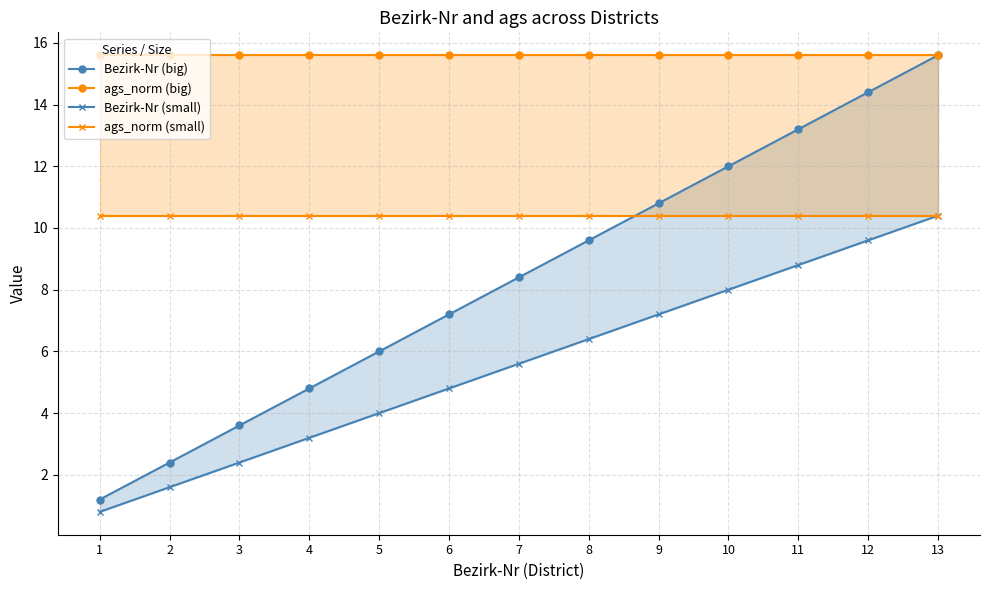

Does the chart have visible grid lines?

Yes